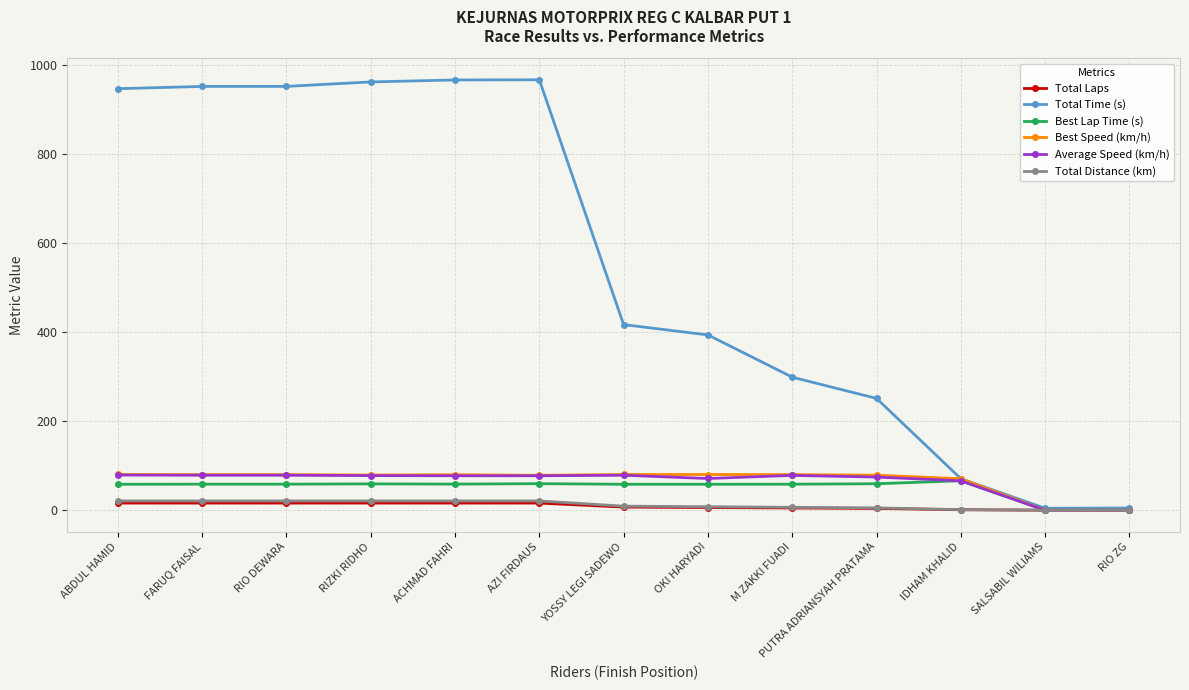

In Best Speed (km/h), how many points are higher than both neighbors (excluding endpoints)?

2